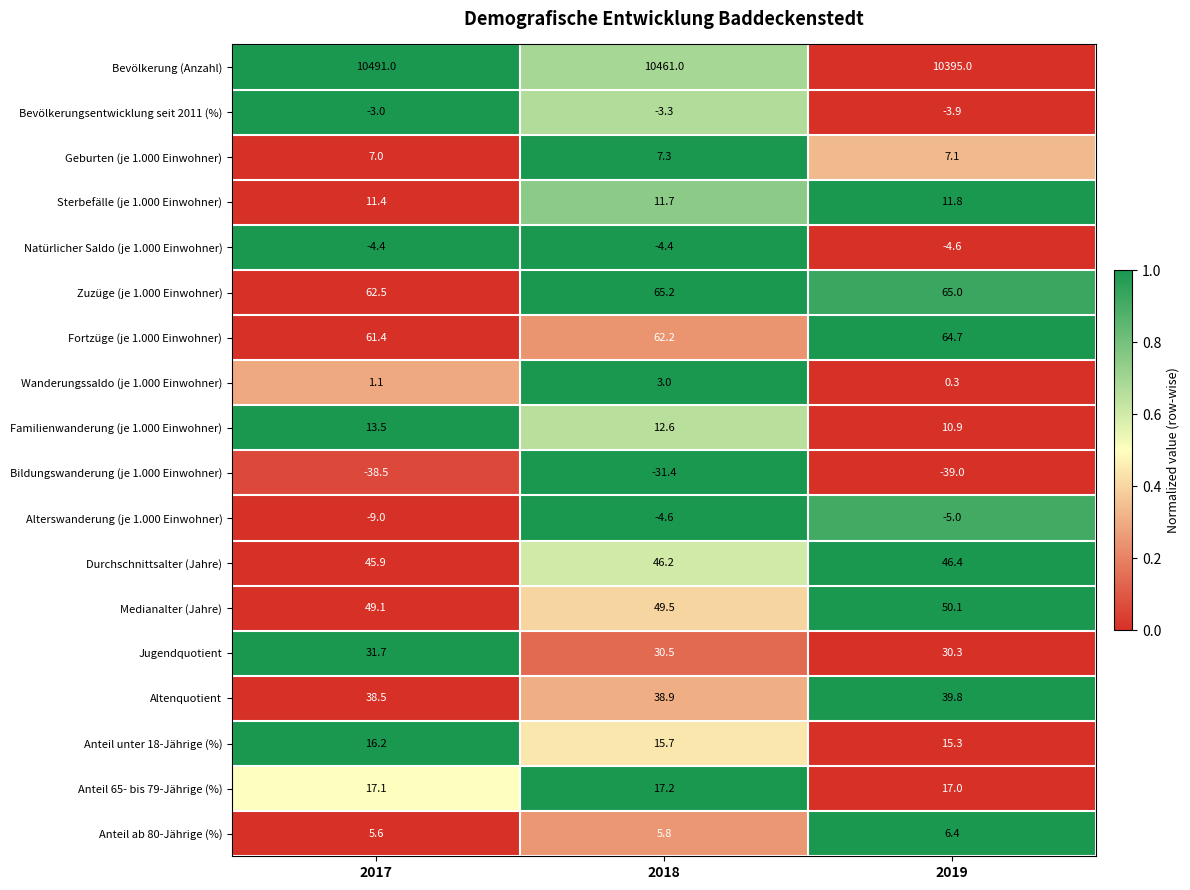

How many data points in Bildungswanderung (je 1.000 Einwohner) are above -38?

1